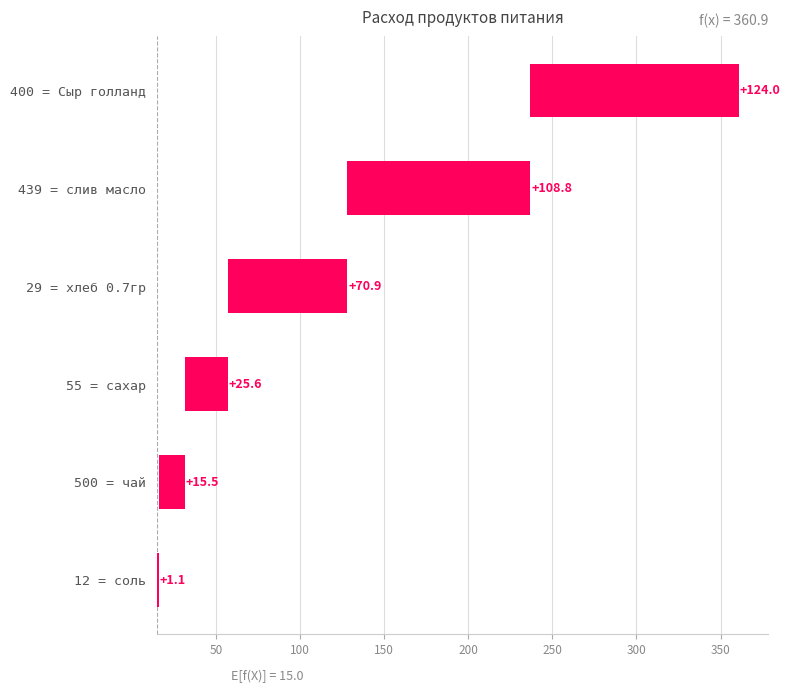

The chart shows a value of 174.2 at 400 = Сыр голланд. True or false?

False